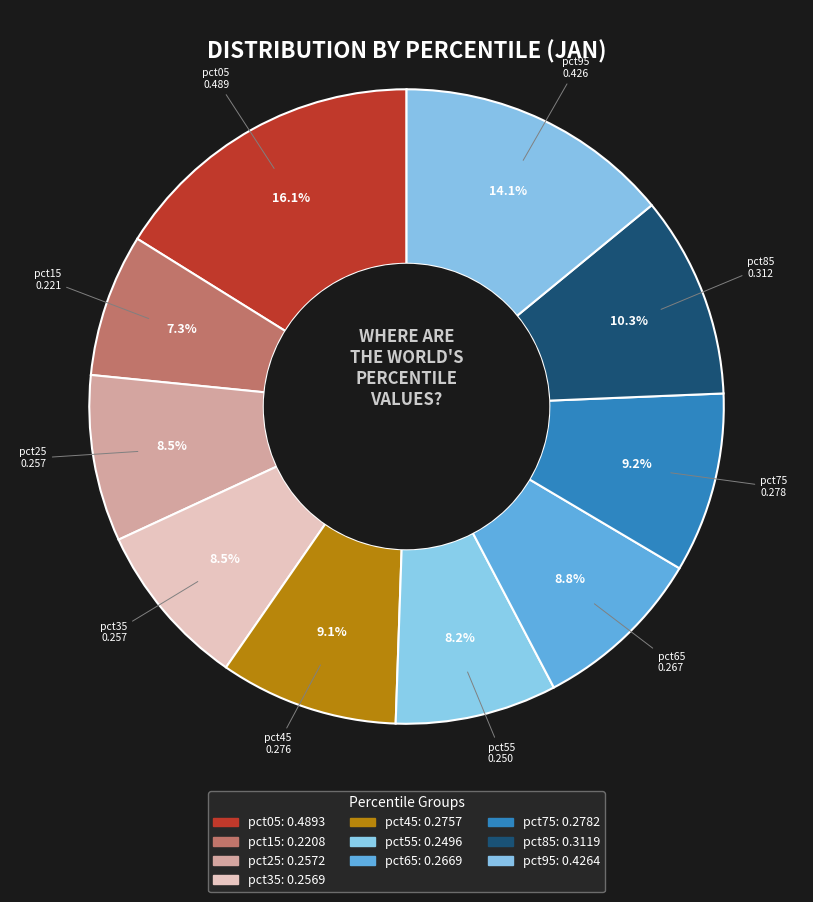

Count the number of slices in the pie.

10